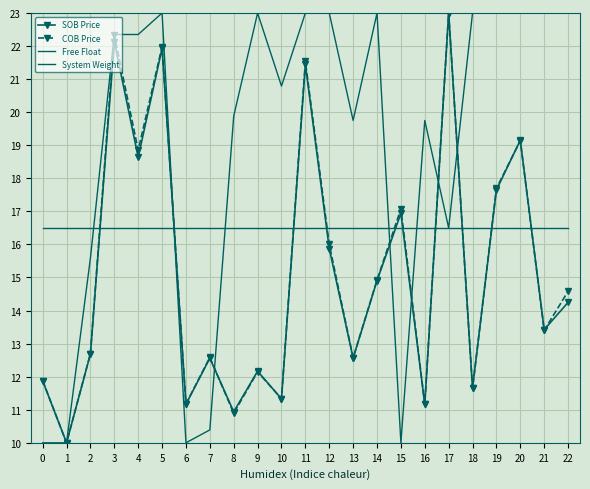

What is the average value of the SOB Price series?

15.1